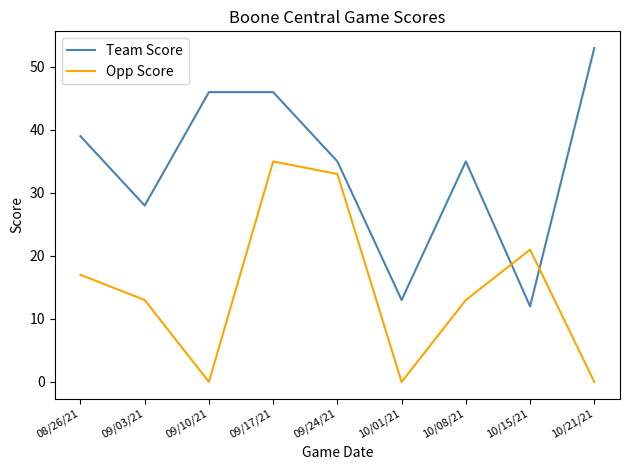

Rank the series by their average value, from lowest to highest.

Opp Score, Team Score